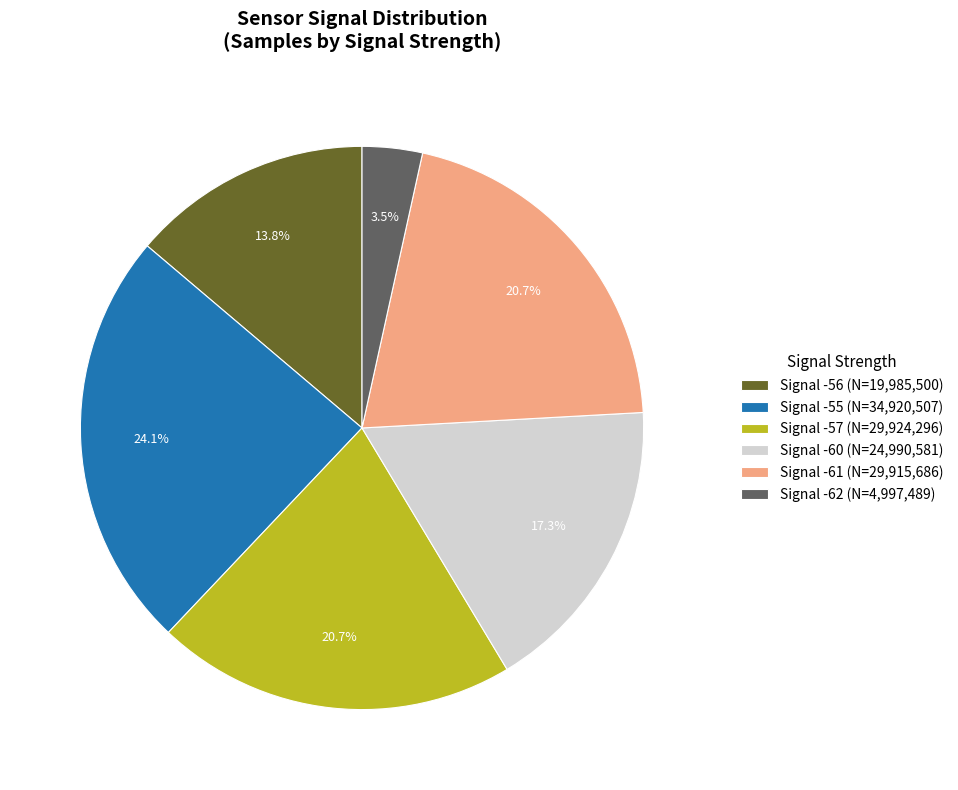

Which slice is the largest?

Signal -55 (N=34,920,507)